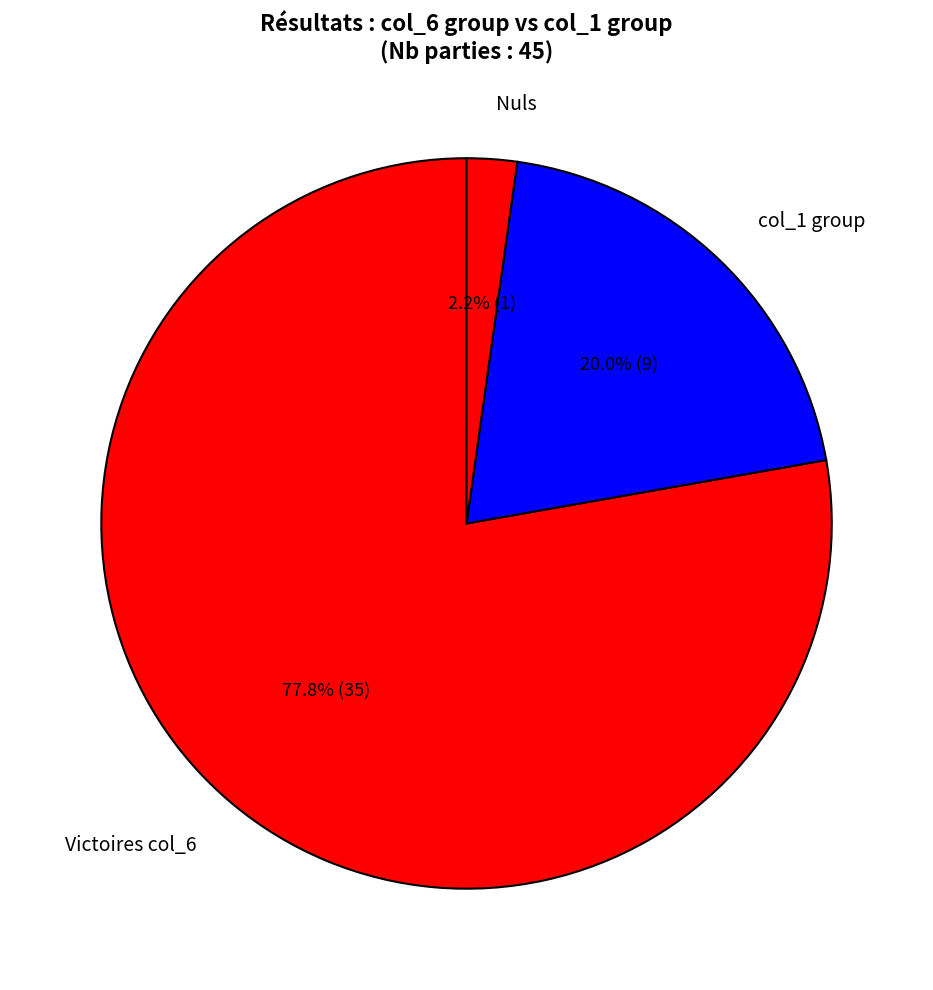

Which category has the biggest portion of the pie?

Victoires col_6